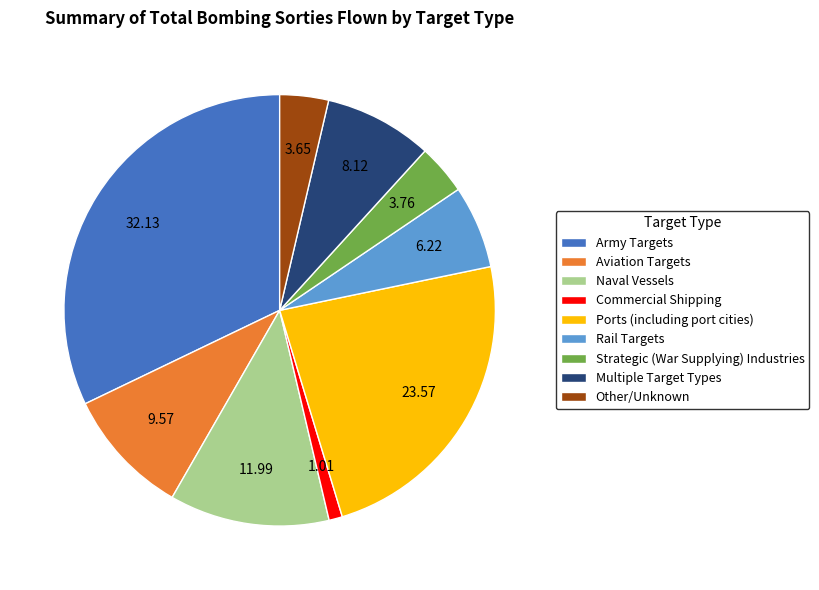

Which category has the smallest portion of the pie?

Commercial Shipping